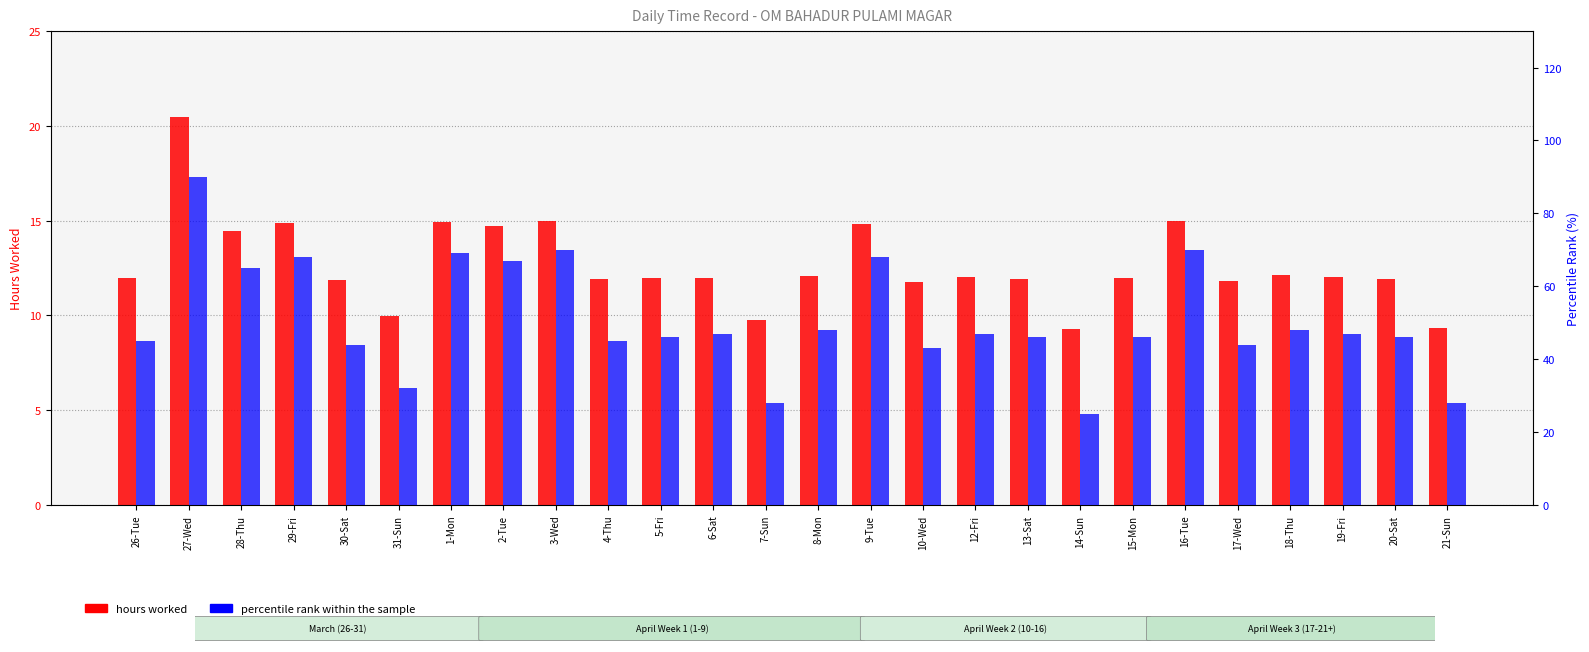

How many groups of bars are there?

26